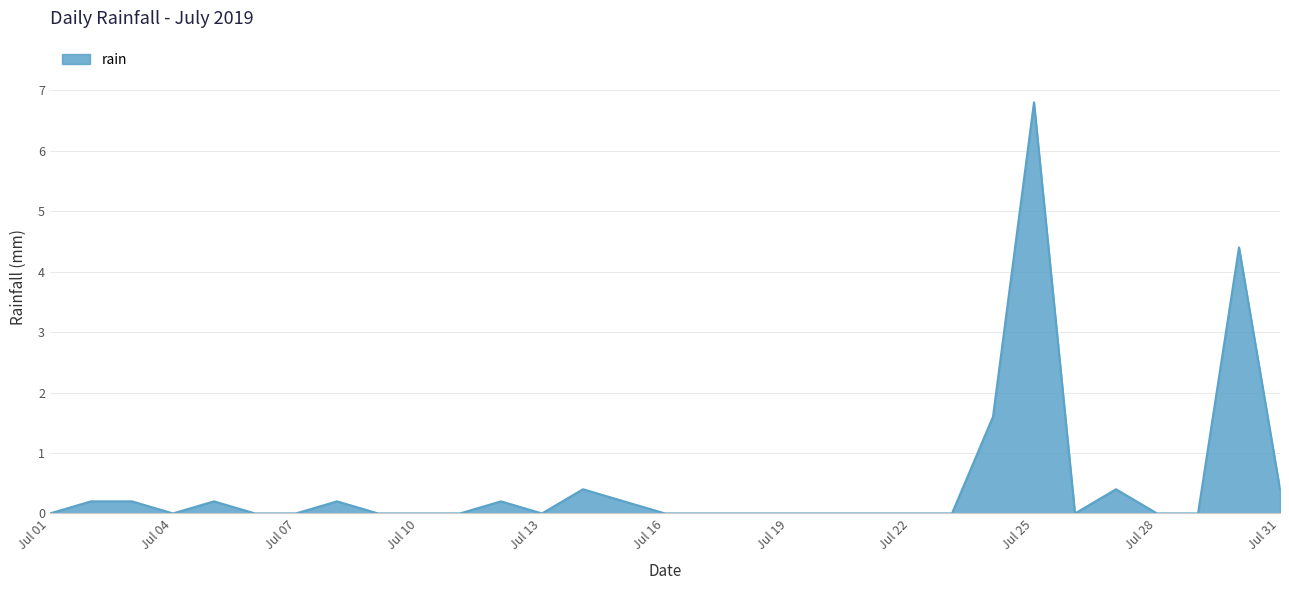

How many lines are shown in the chart?

1